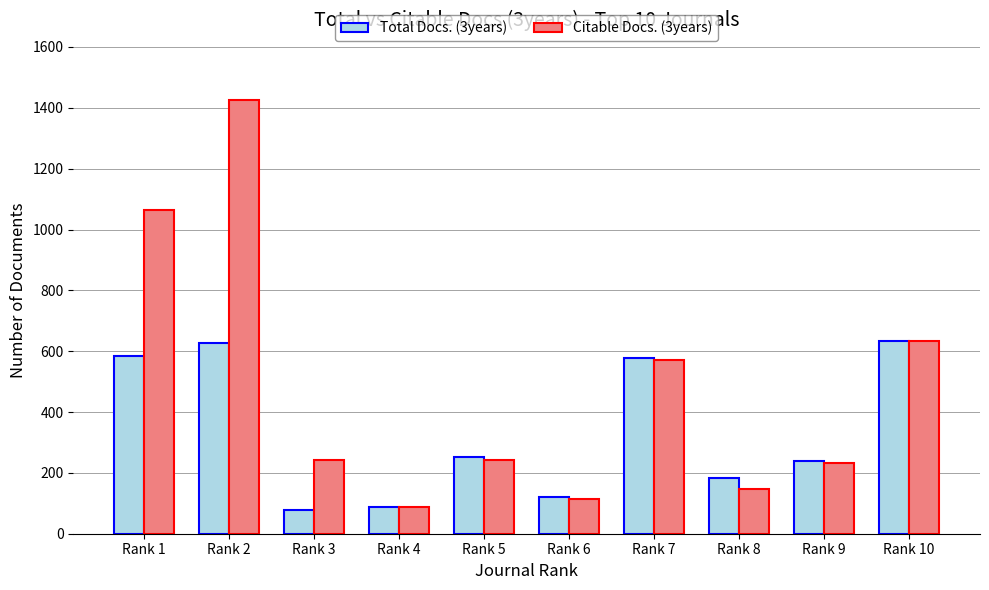

What is the maximum value shown in the chart?

1426